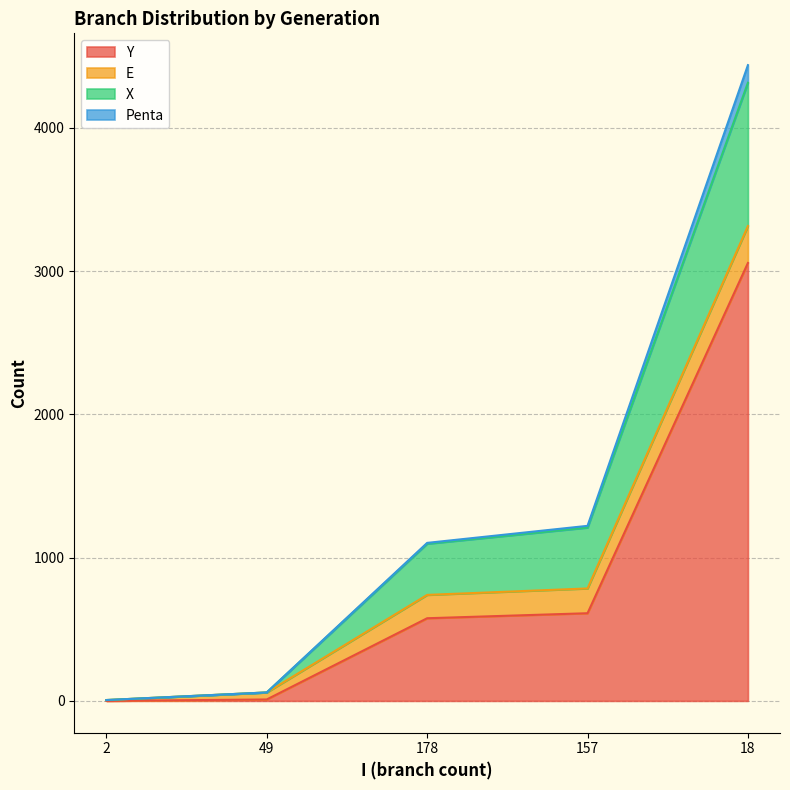

At which category is the sum across all series the highest?

18